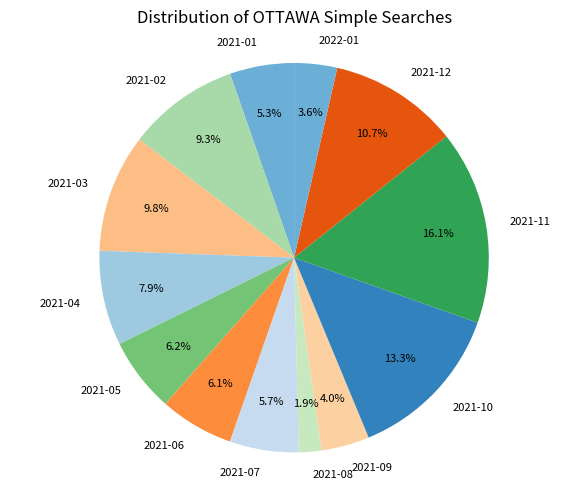

What is the largest slice in the pie chart?

2021-11